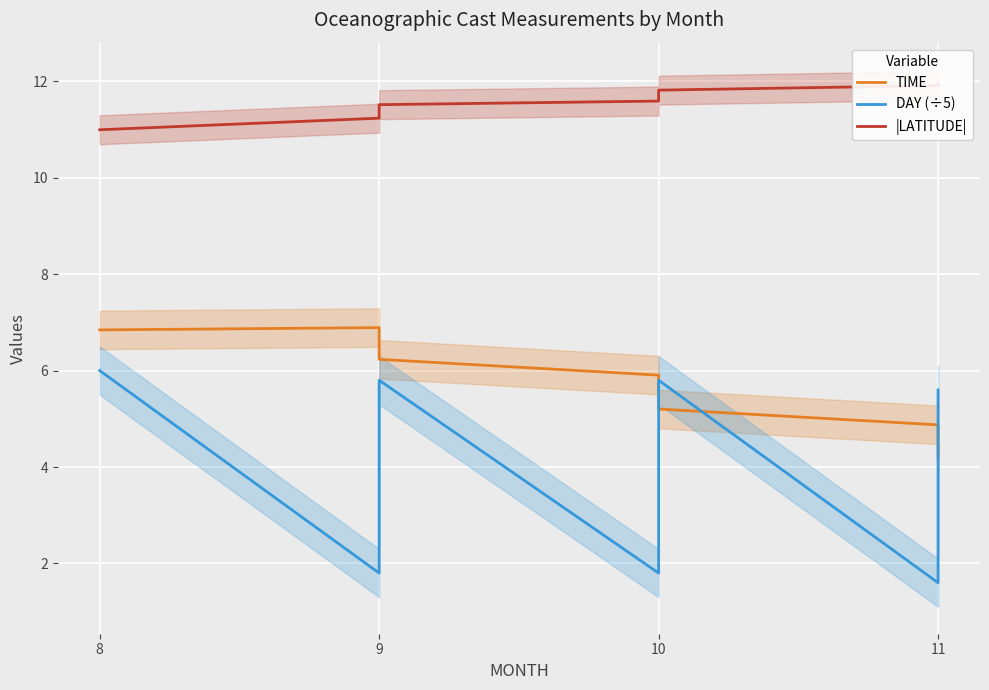

At how many categories does at least one series exceed 3?

10